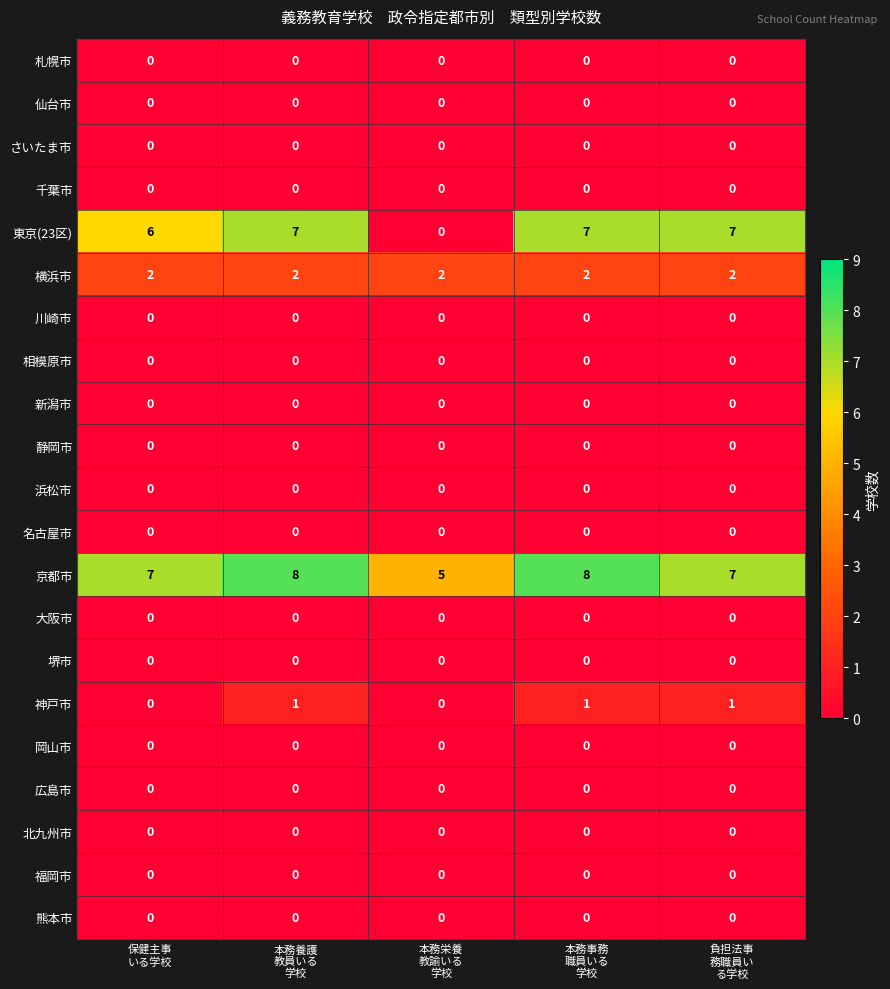

At how many categories does at least one series exceed 1?

5